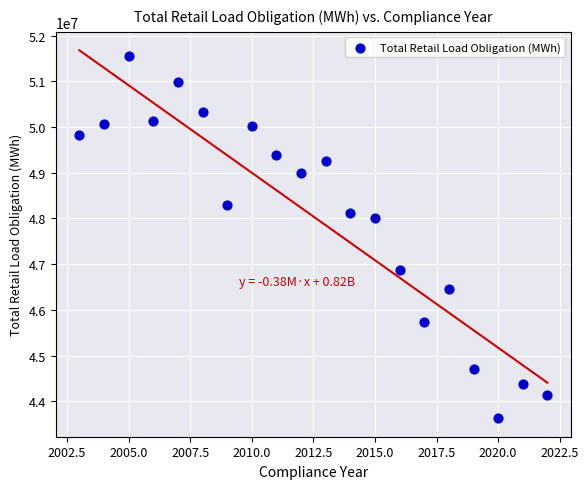

What Y value in the scatter plot is closest to 47591842?

48009723